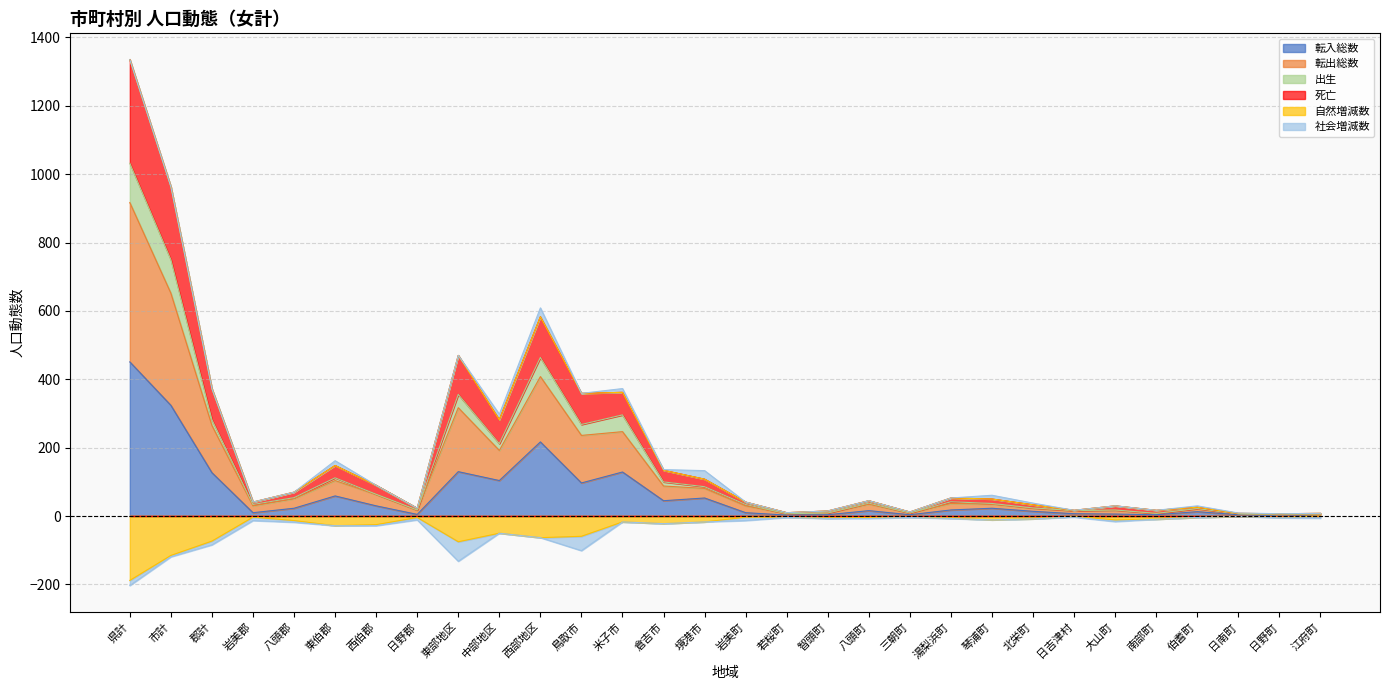

What is the difference between the highest and lowest values at 日南町?

9